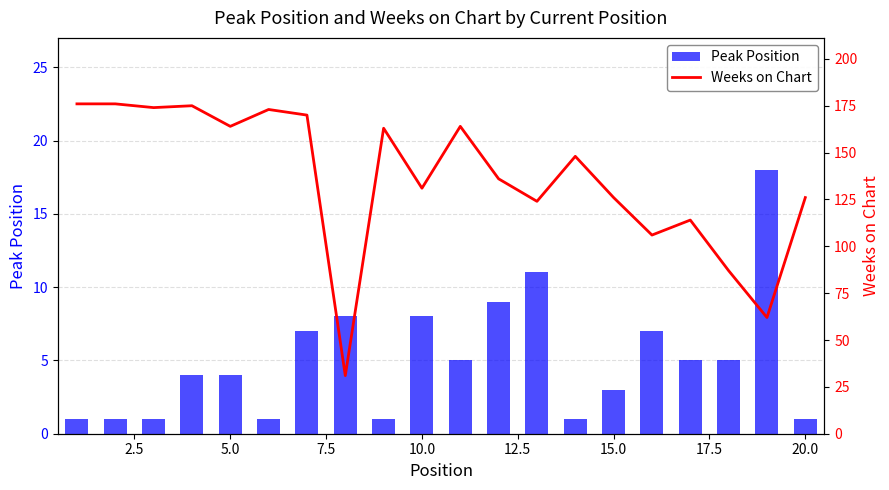

What is the average value of the Peak Position series?

5